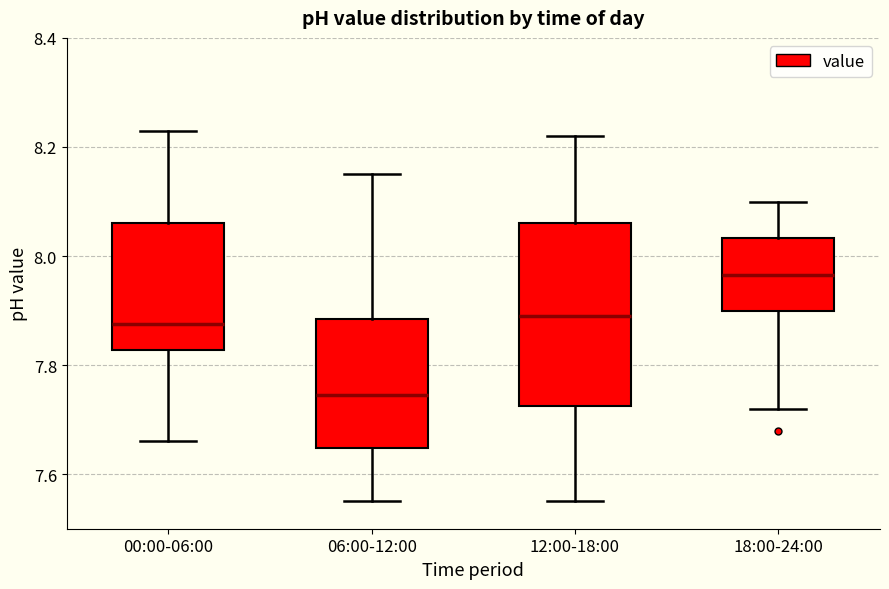

Reading left to right, transcribe this box plot: for each box, give where its median line is, the range the box spans, and where its two whiskers end, as read against the y-axis. The values are not printed on the chart, so give them approximately, as read against the axis.

00:00-06:00: median 7.88, box 7.82 to 8.06, whiskers 7.66 to 8.24
06:00-12:00: median 7.74, box 7.64 to 7.88, whiskers 7.56 to 8.16
12:00-18:00: median 7.90, box 7.72 to 8.06, whiskers 7.56 to 8.22
18:00-24:00: median 7.96, box 7.90 to 8.04, whiskers 7.72 to 8.10